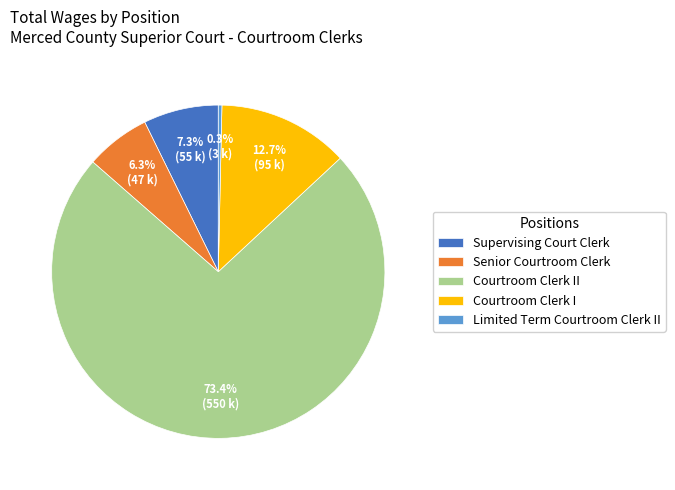

What is the largest slice in the pie chart?

Courtroom Clerk II